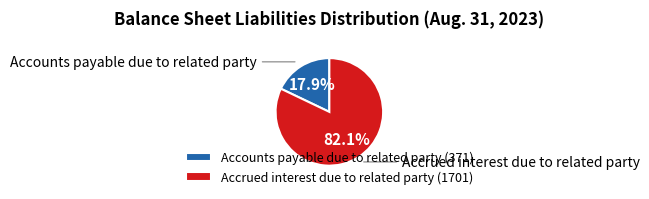

Which category has the biggest portion of the pie?

Accrued interest due to related party